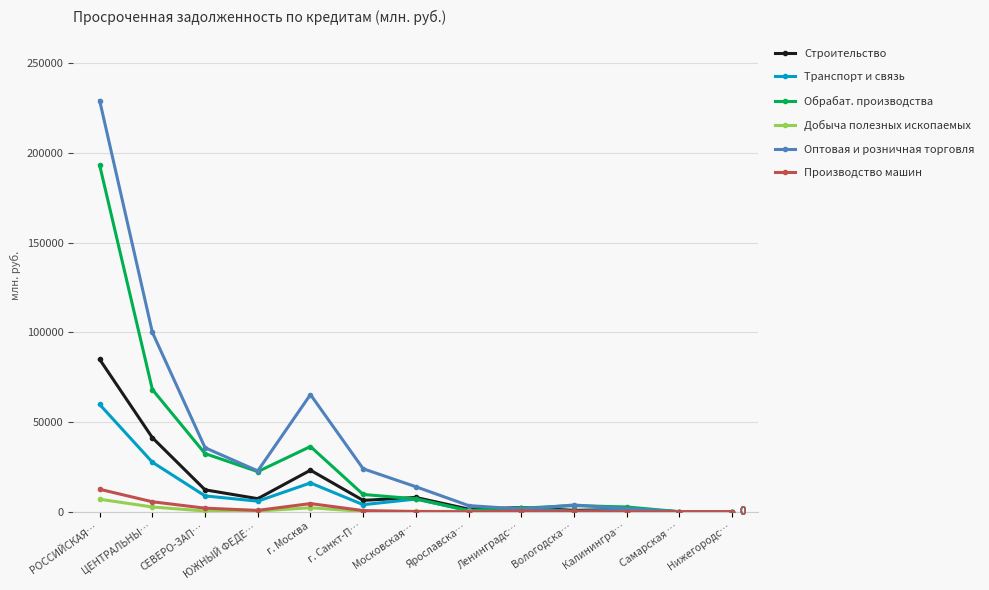

How many values in the Оптовая и розничная торговля series are below 13917?

6